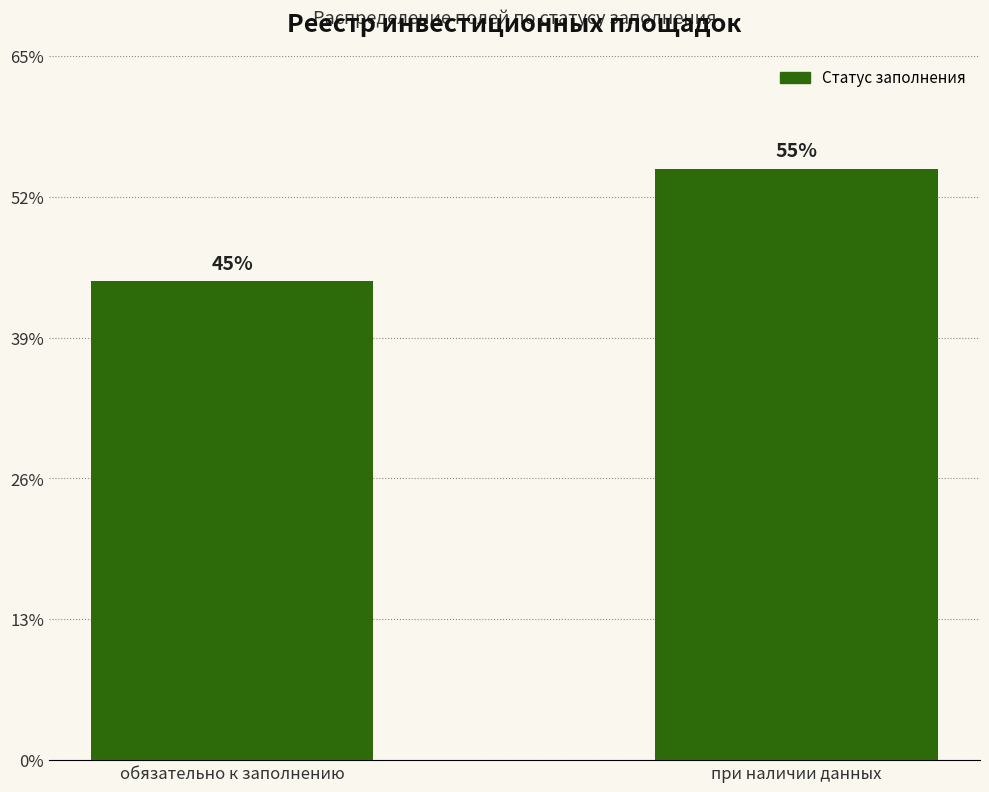

Rank the categories by value from lowest to highest.

обязательно к заполнению, при наличии данных